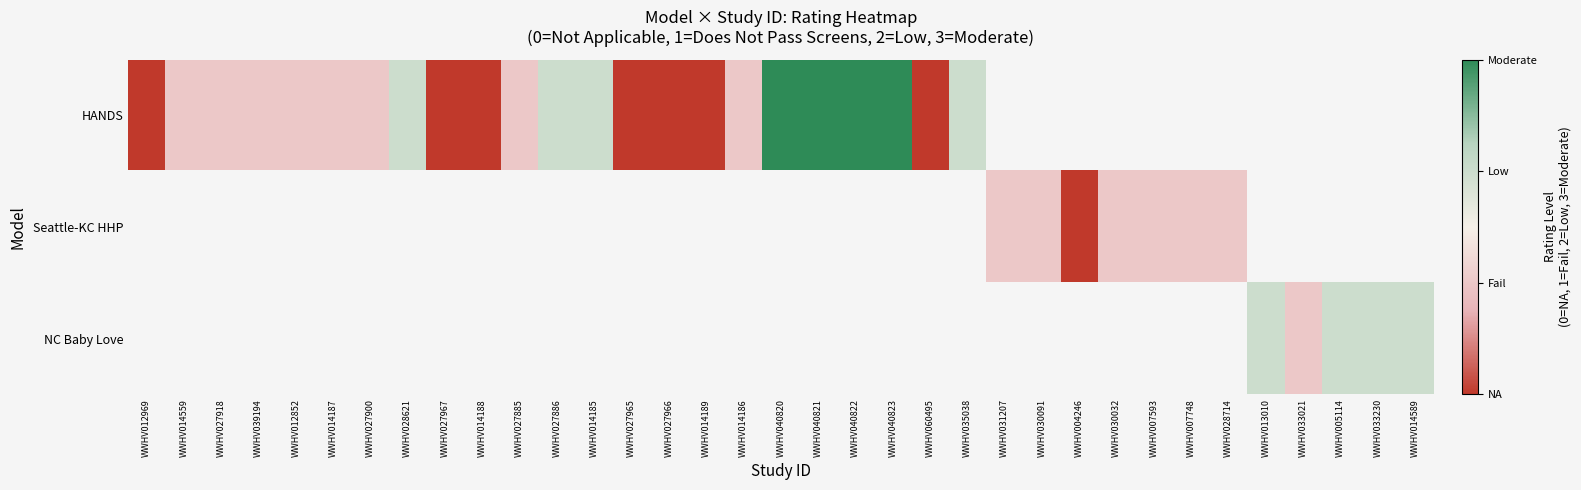

How many positive values does the HANDS series have?

16